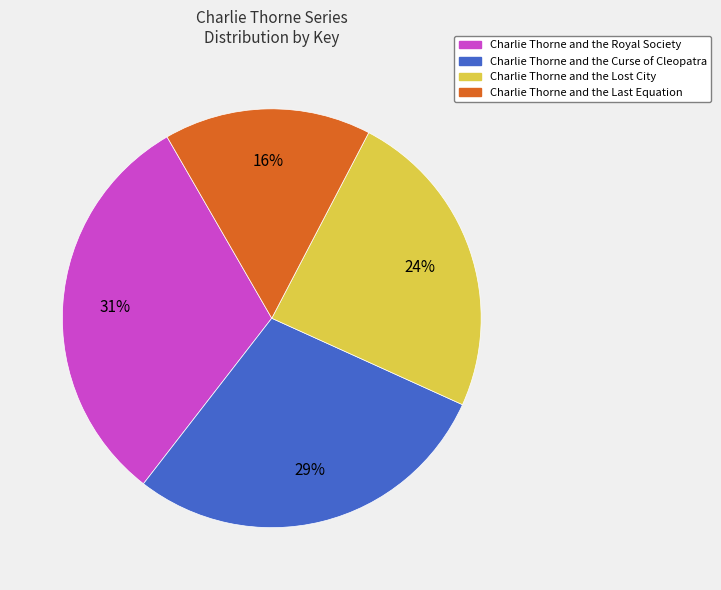

Is it true that Charlie Thorne and the Royal Society is 26% of the pie?

False